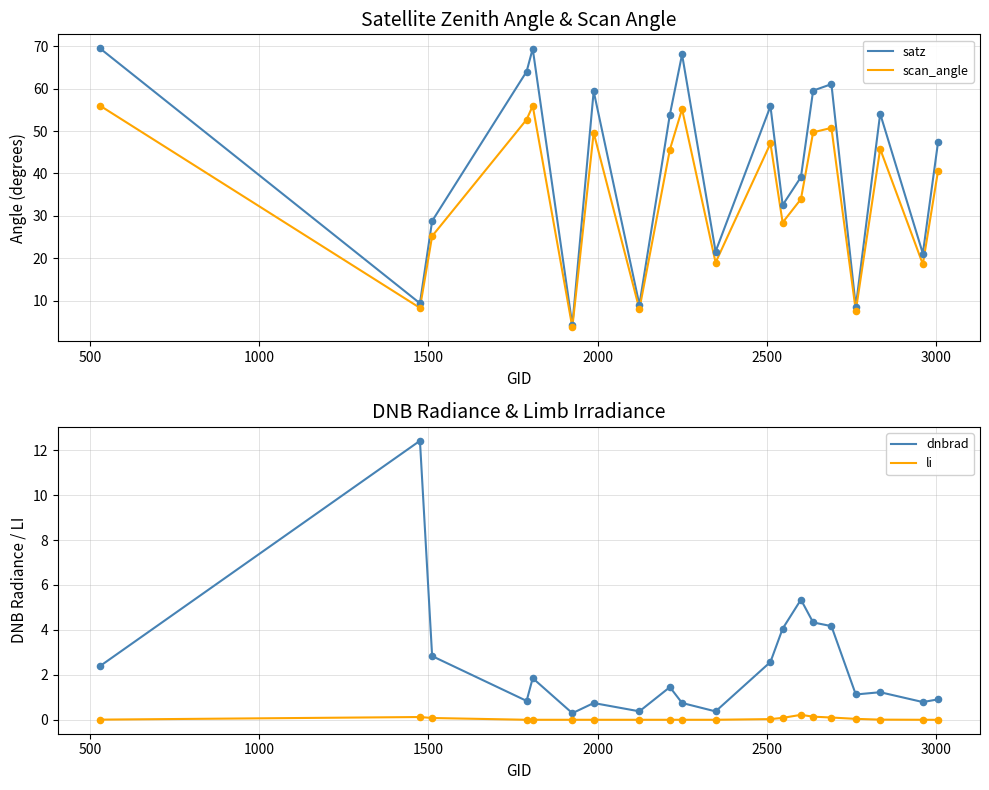

Which series has the largest total across all categories?

satz